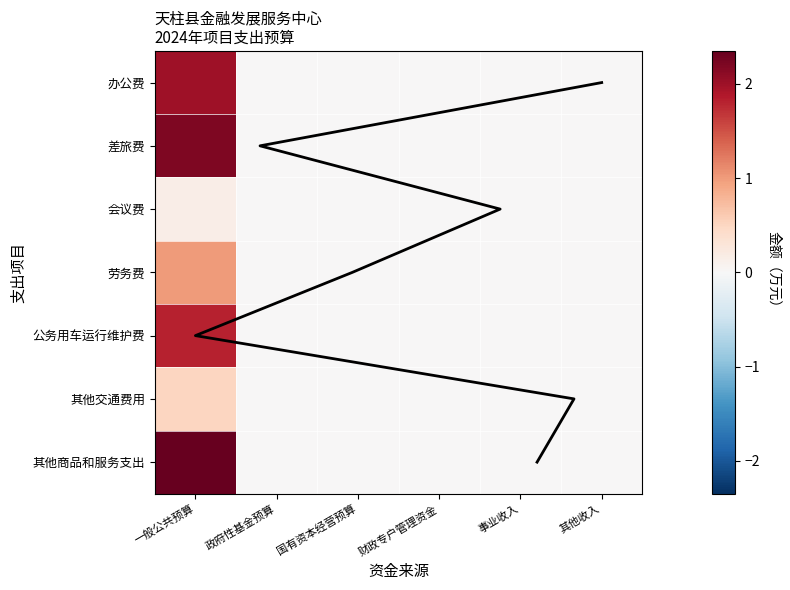

What is the difference between the maximum and minimum values in the 其他商品和服务支出 series?

2.4